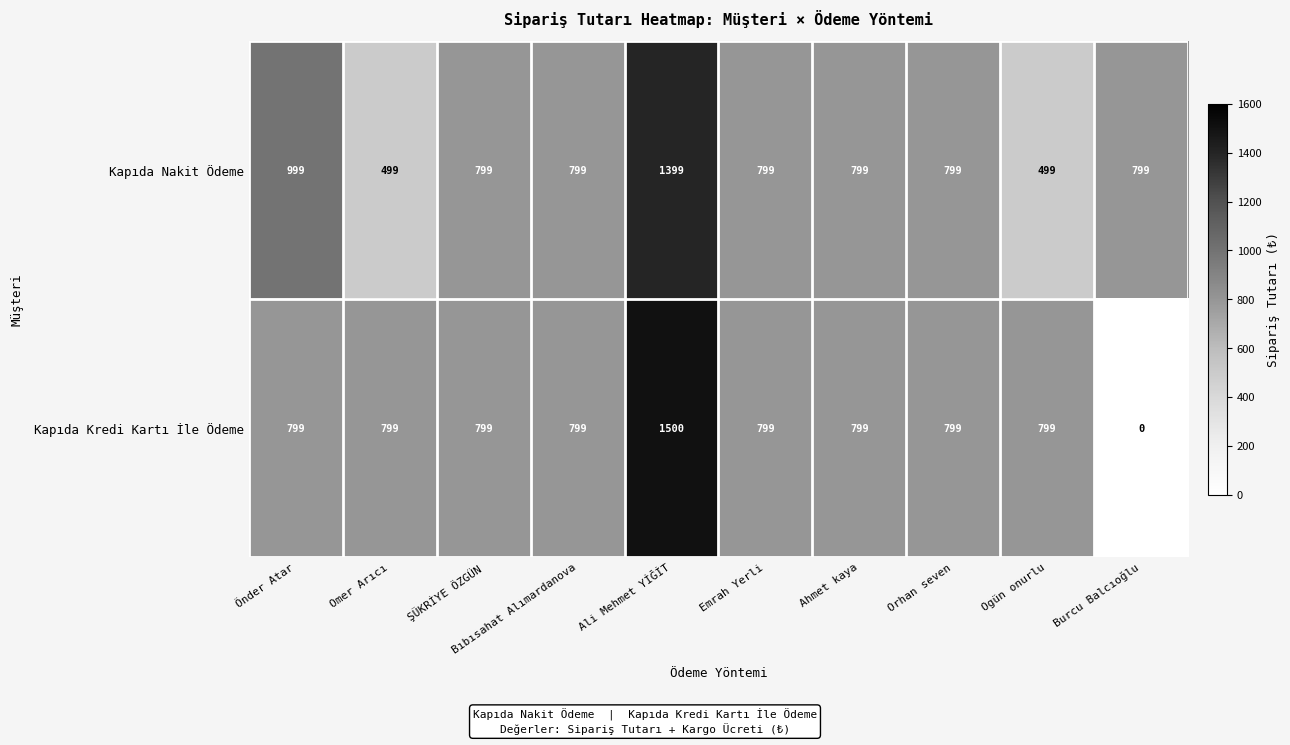

Where does the Kapıda Nakit Ödeme series first go above 799?

Önder Atar